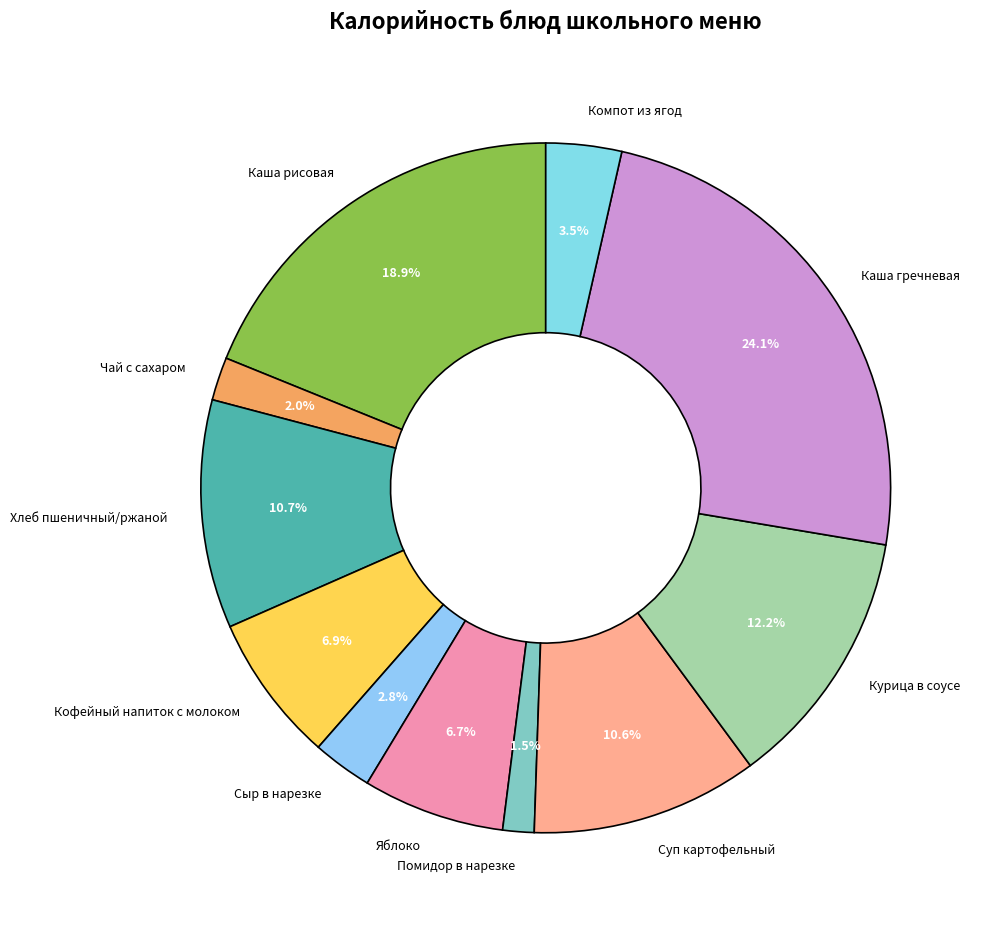

Do Чай с сахаром and Кофейный напиток с молоком together represent more than half of the pie?

No